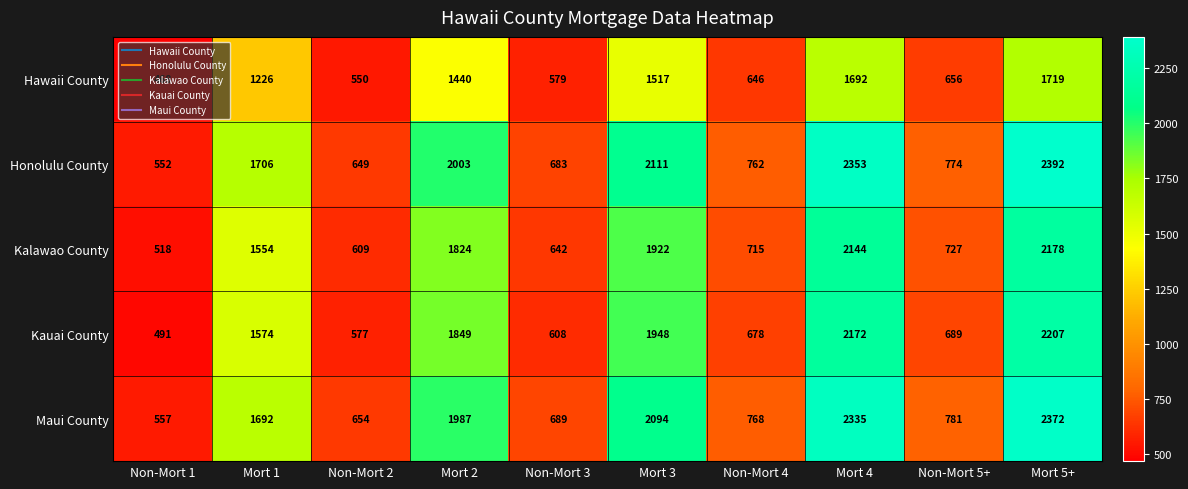

What is the difference between the second highest and minimum values in the Hawaii County series?

1224